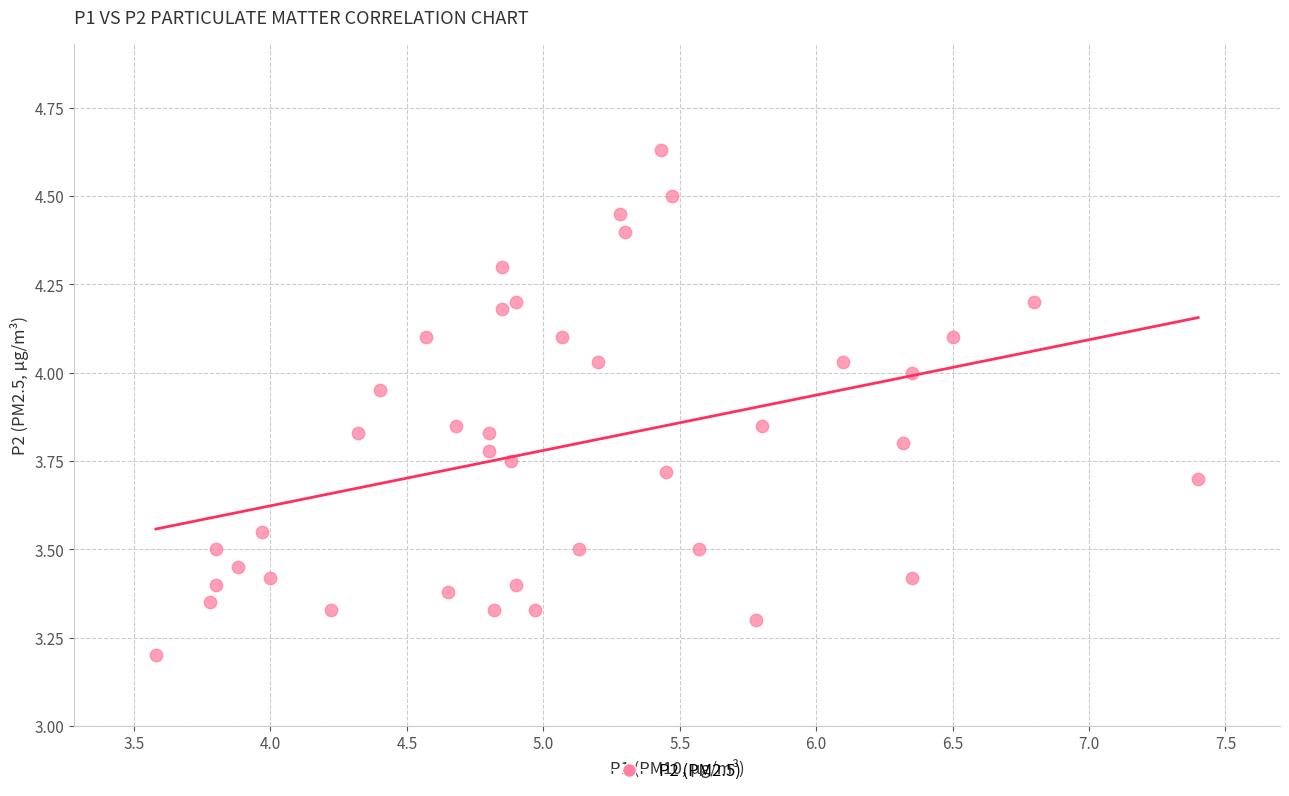

What is the range of Y values (max minus min)?

1.4